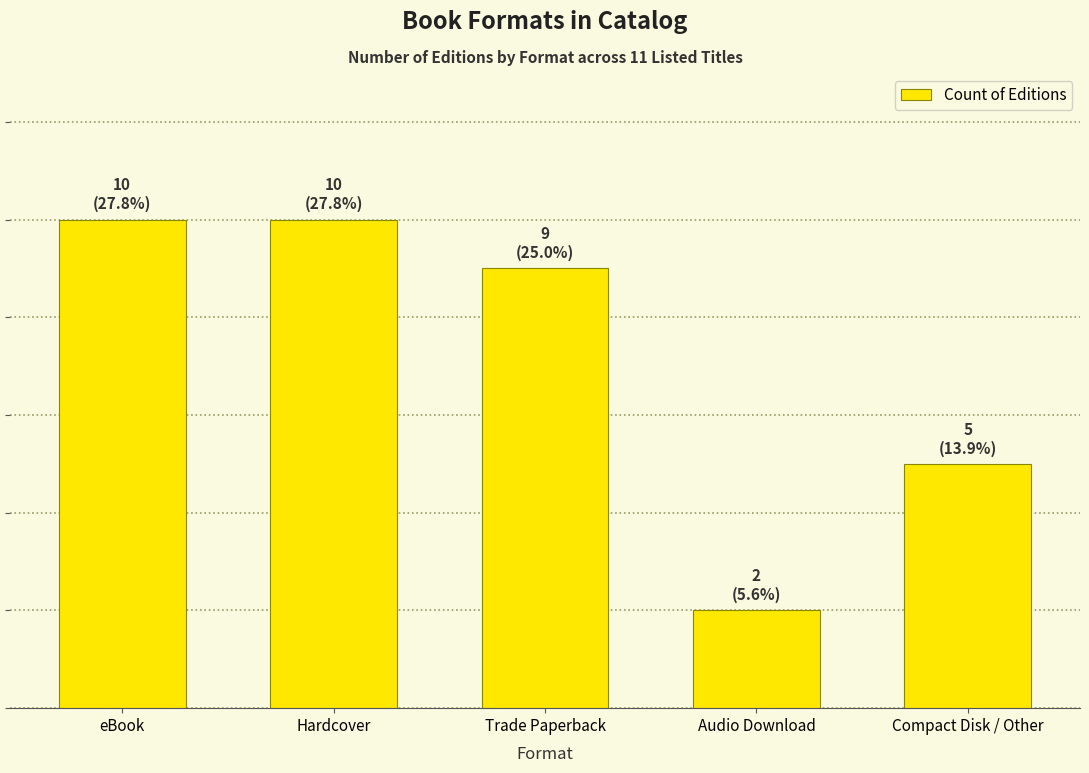

Are the bars horizontal?

No